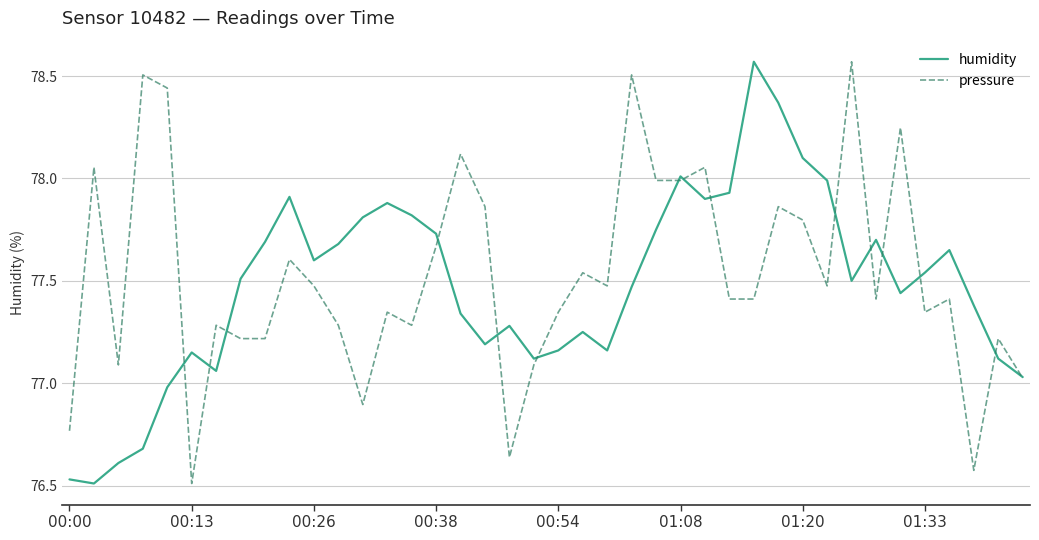

Read the humidity value at 11.

77.7